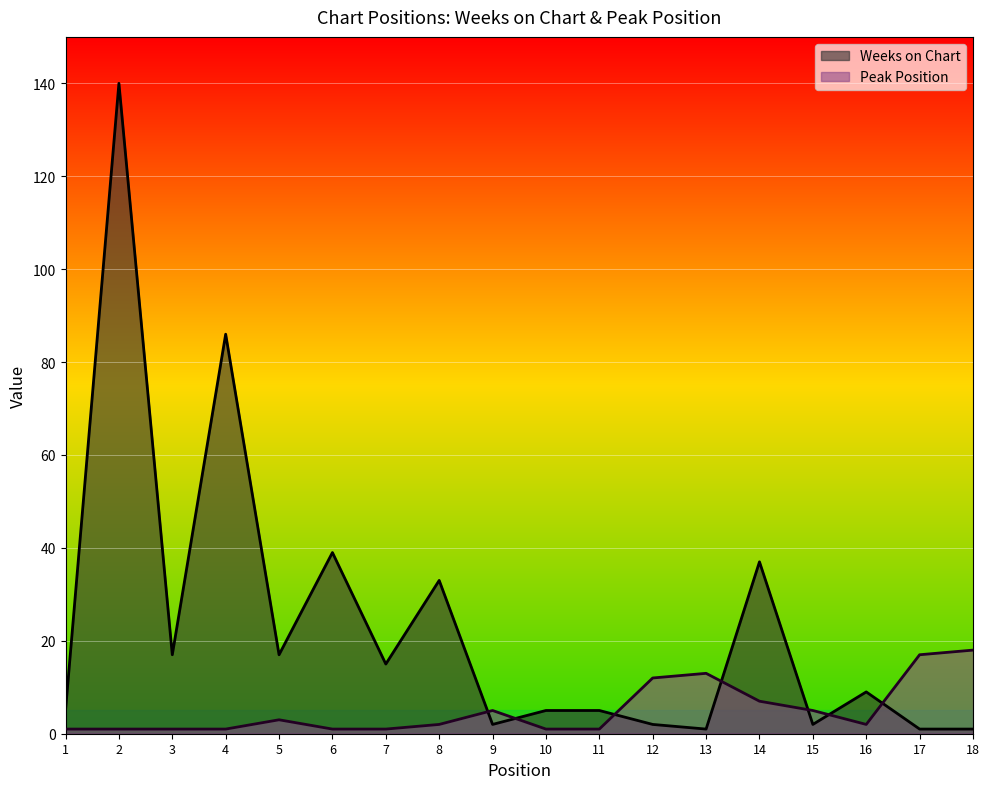

Rank the series by their average value, from lowest to highest.

Peak Position, Weeks on Chart